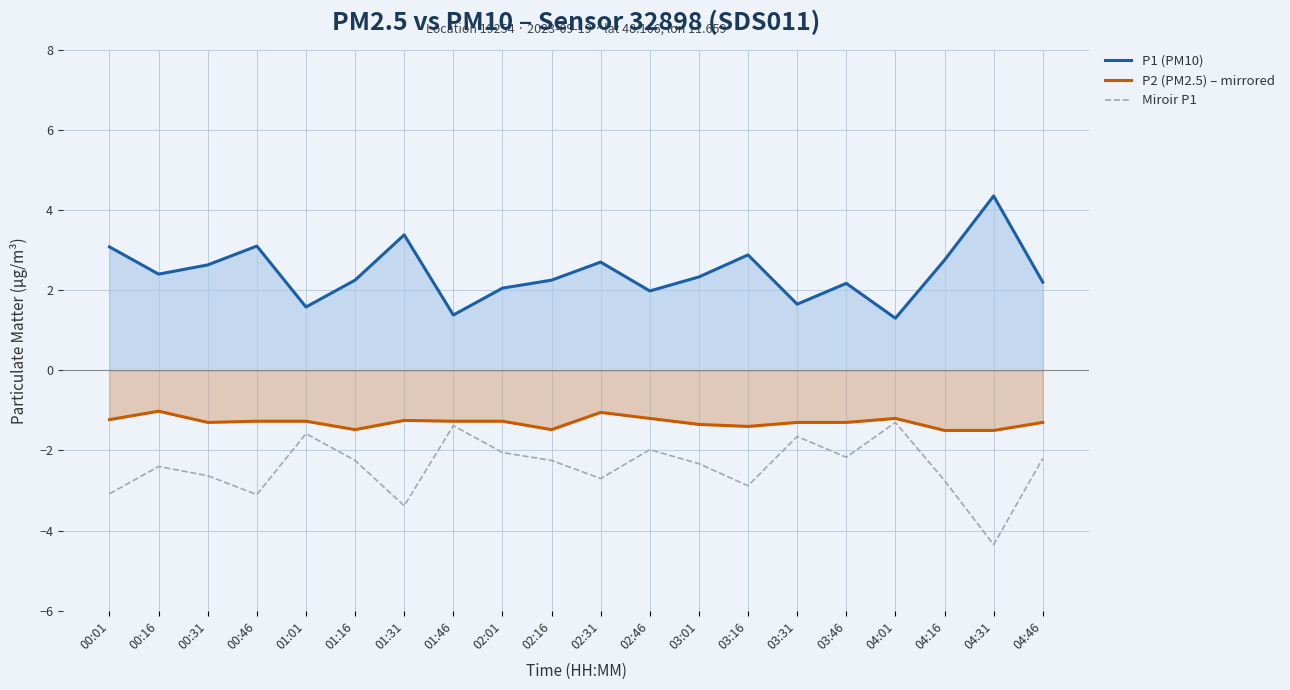

Reading right to left, list all the values displayed in this chart.

P1 (PM10): 04:46=2.2	04:31=4.3	04:16=2.8	04:01=1.3	03:46=2.2	03:31=1.6	03:16=2.9	03:01=2.3	02:46=2.0	02:31=2.7	02:16=2.2	02:01=2.0	01:46=1.4	01:31=3.4	01:16=2.2	01:01=1.6	00:46=3.1	00:31=2.6	00:16=2.4	00:01=3.1
P2 (PM2.5) – mirrored: 04:46=-1.3	04:31=-1.5	04:16=-1.5	04:01=-1.2	03:46=-1.3	03:31=-1.3	03:16=-1.4	03:01=-1.4	02:46=-1.2	02:31=-1.1	02:16=-1.5	02:01=-1.3	01:46=-1.3	01:31=-1.2	01:16=-1.5	01:01=-1.3	00:46=-1.3	00:31=-1.3	00:16=-1.0	00:01=-1.2
Miroir P1: 04:46=-2.2	04:31=-4.3	04:16=-2.8	04:01=-1.3	03:46=-2.2	03:31=-1.6	03:16=-2.9	03:01=-2.3	02:46=-2.0	02:31=-2.7	02:16=-2.2	02:01=-2.0	01:46=-1.4	01:31=-3.4	01:16=-2.2	01:01=-1.6	00:46=-3.1	00:31=-2.6	00:16=-2.4	00:01=-3.1